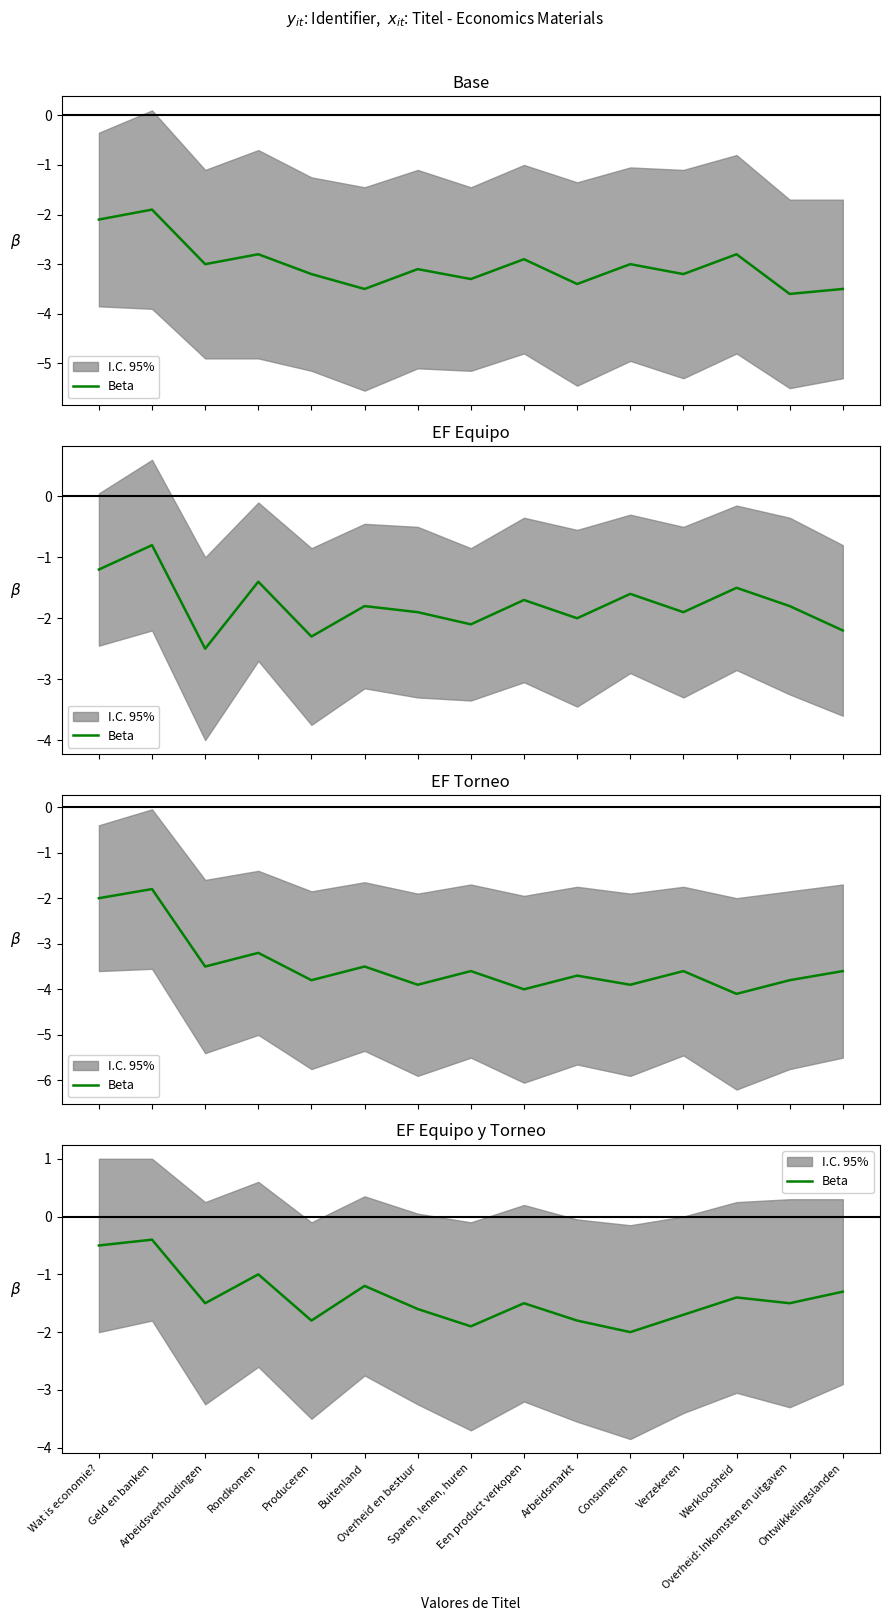

The value at Ontwikkelingslanden is -1.3. True or false?

True